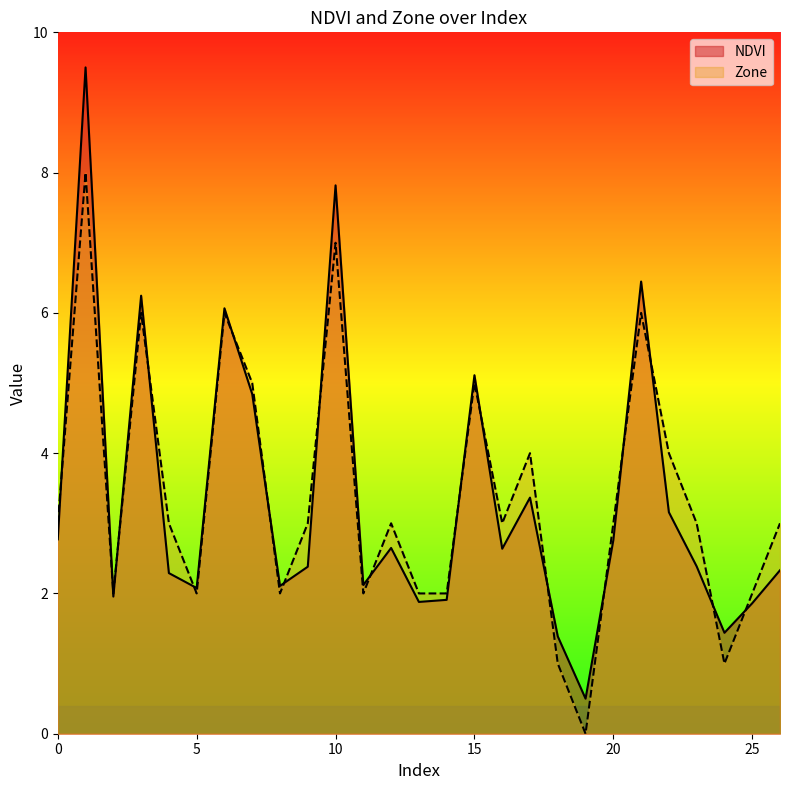

How many lines are shown in the chart?

2